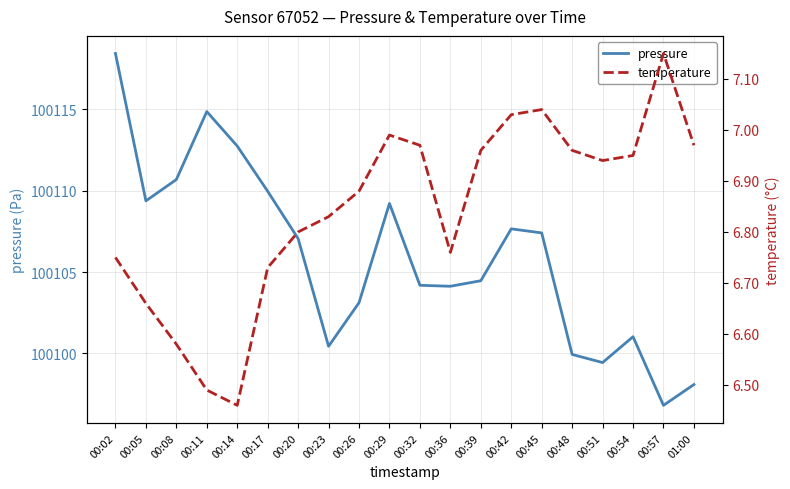

Is the value of pressure at 00:17 greater than the value of temperature at 00:26?

Yes